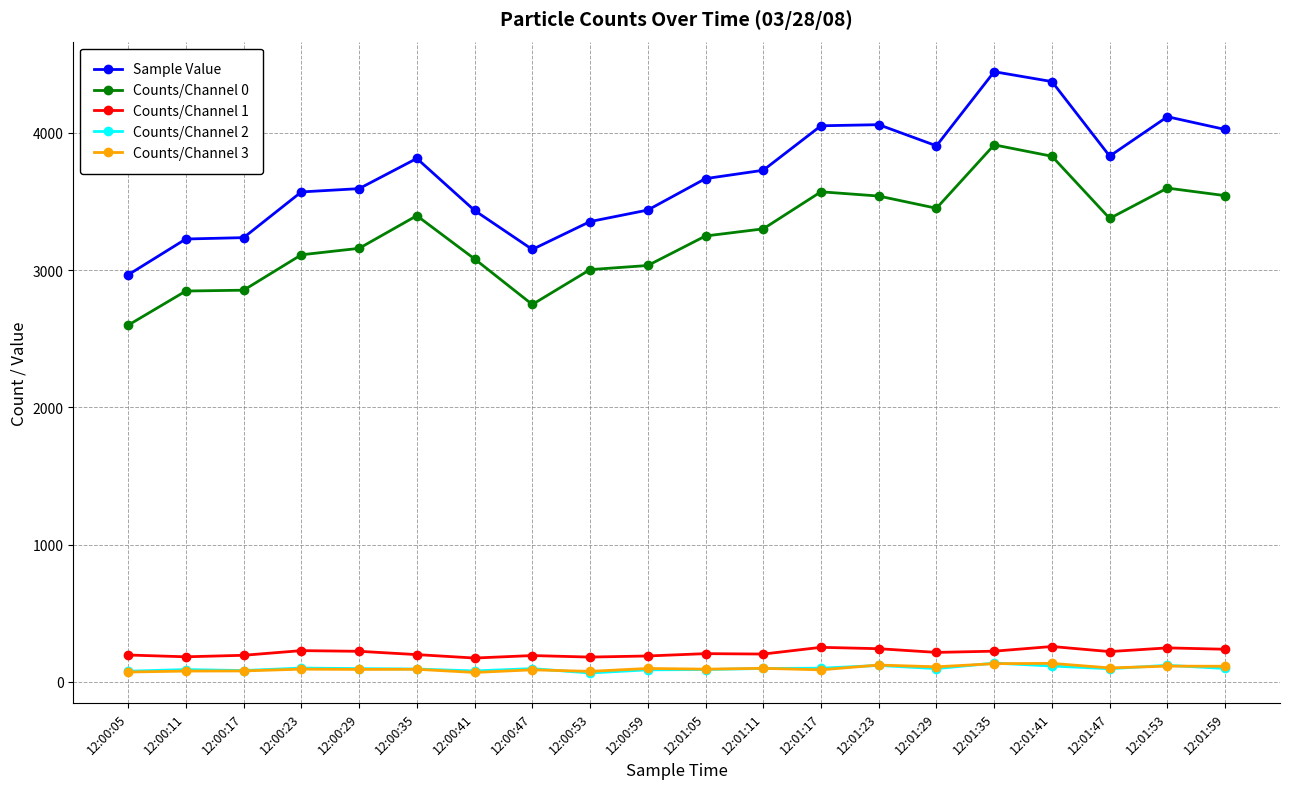

The Counts/Channel 2 series shows 94 at 12:00:35. True or false?

True